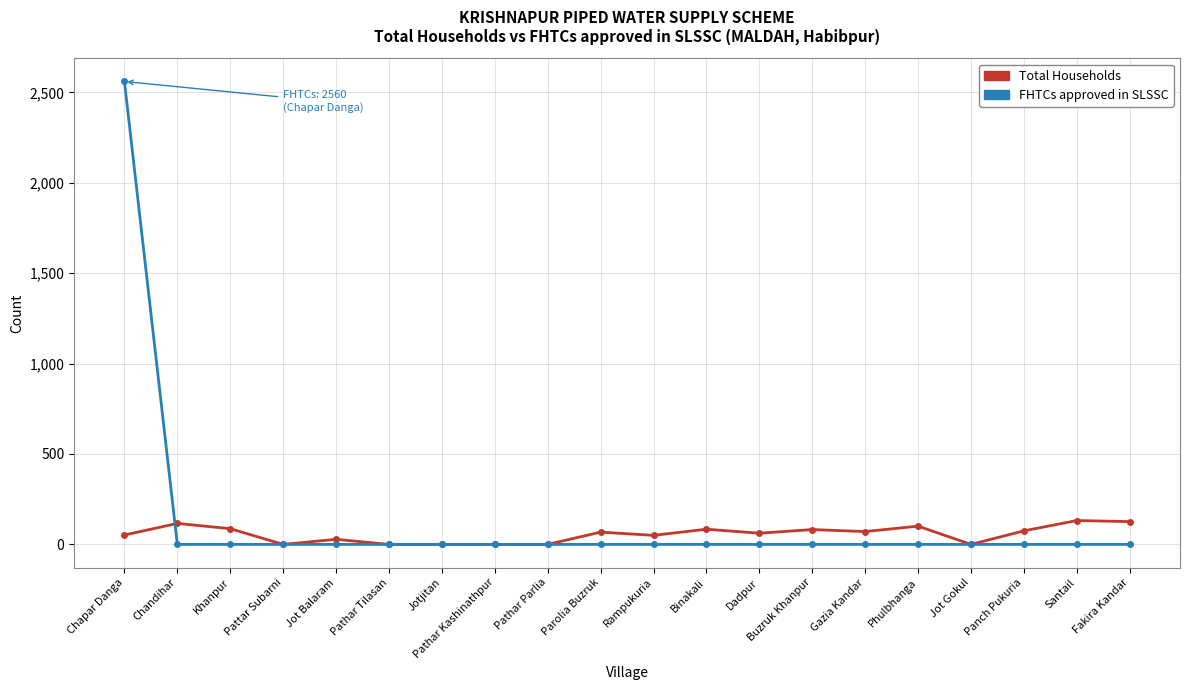

How many series are shown in this chart?

2